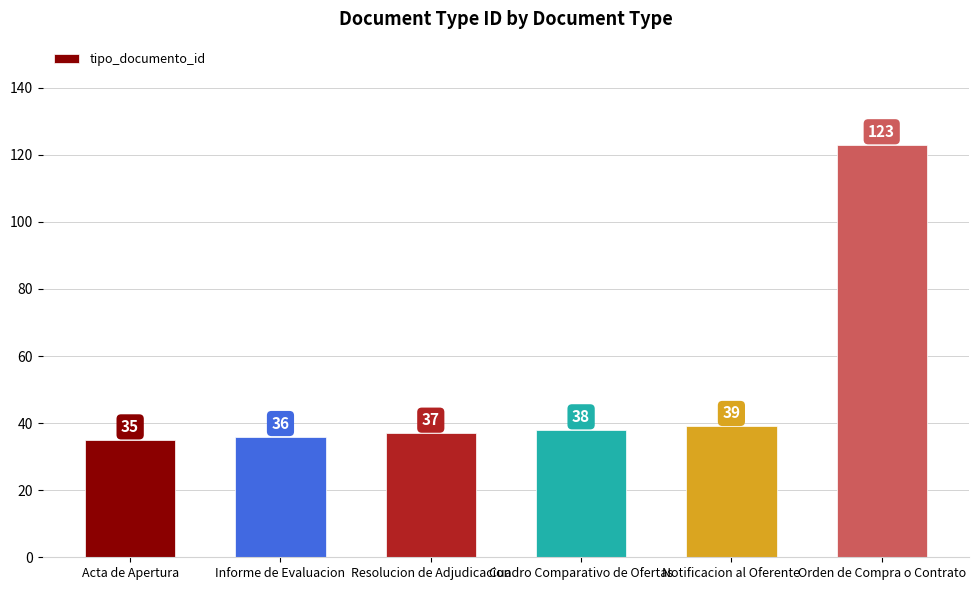

What is the difference between the values at Resolucion de Adjudicacion and Acta de Apertura?

2